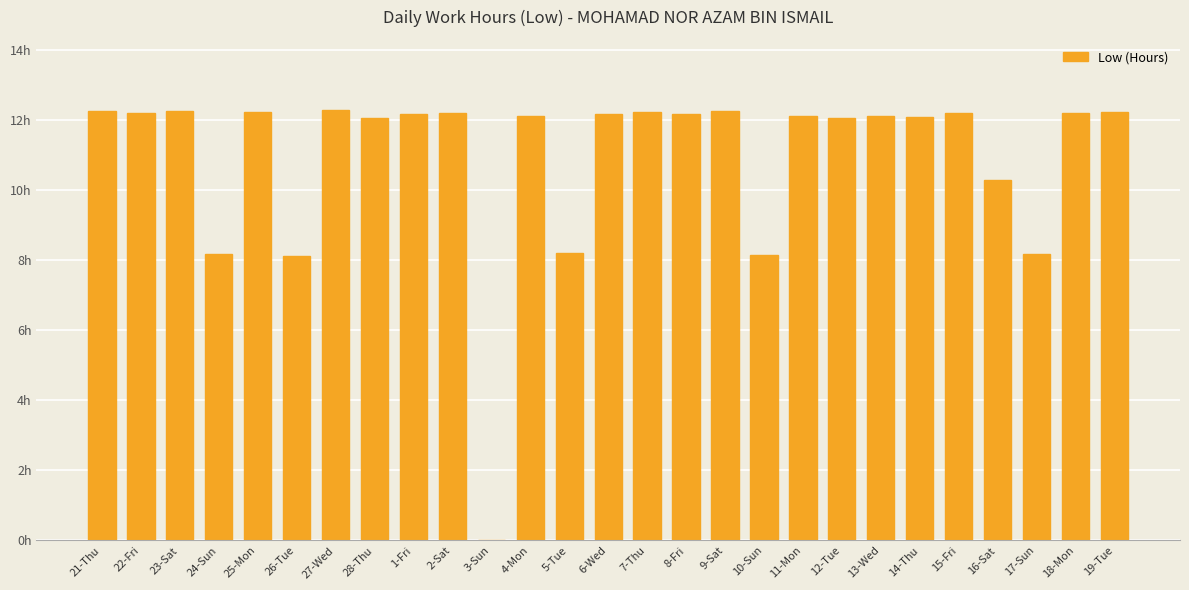

List the labels in order of value, smallest first.

3-Sun, 26-Tue, 10-Sun, 24-Sun, 17-Sun, 5-Tue, 16-Sat, 12-Tue, 28-Thu, 14-Thu, 4-Mon, 11-Mon, 13-Wed, 1-Fri, 6-Wed, 8-Fri, 22-Fri, 18-Mon, 15-Fri, 2-Sat, 25-Mon, 7-Thu, 19-Tue, 21-Thu, 9-Sat, 23-Sat, 27-Wed